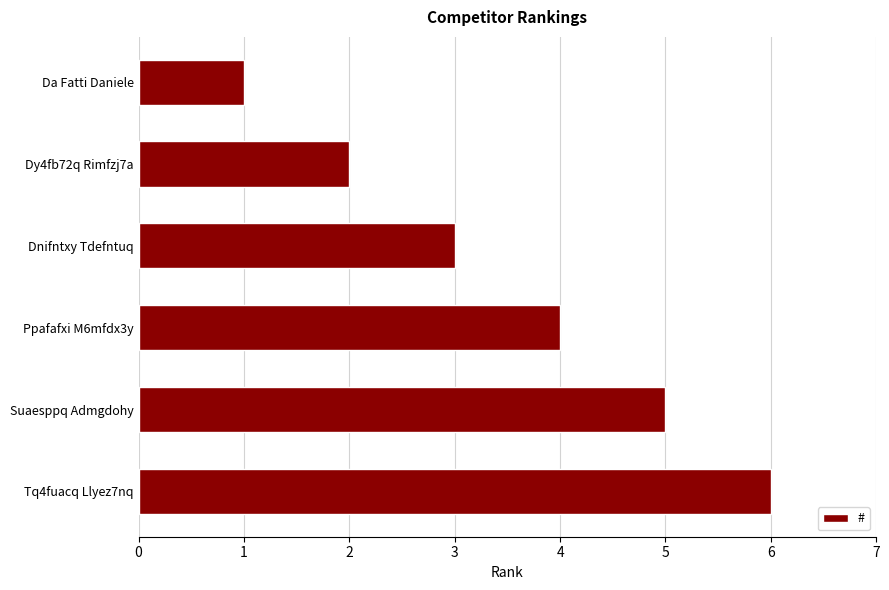

At which category does the chart reach its peak across all series?

Tq4fuacq Llyez7nq